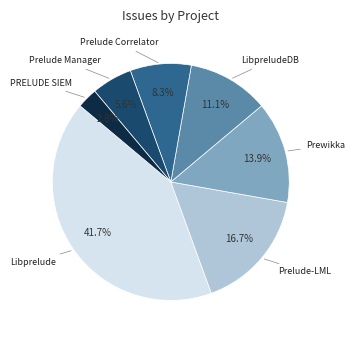

Is there a majority slice in this chart?

No